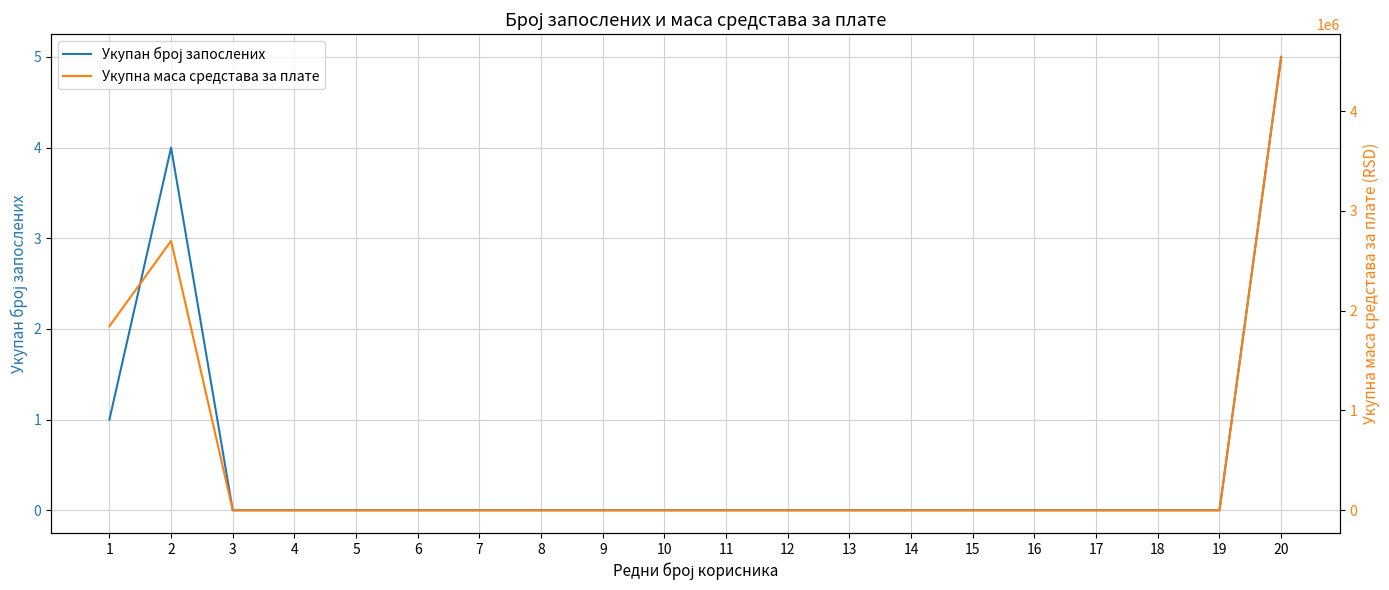

What is the difference between the maximum and minimum values in the Укупна маса средстава за плате series?

4544000